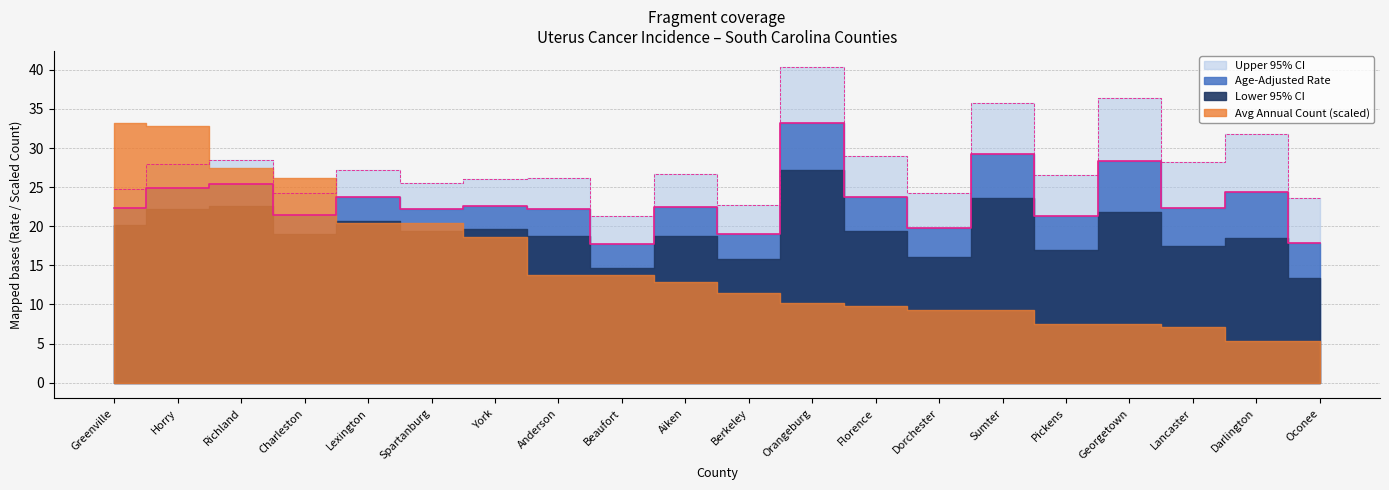

At which category does Upper 95% CI reach its first local peak?

Richland